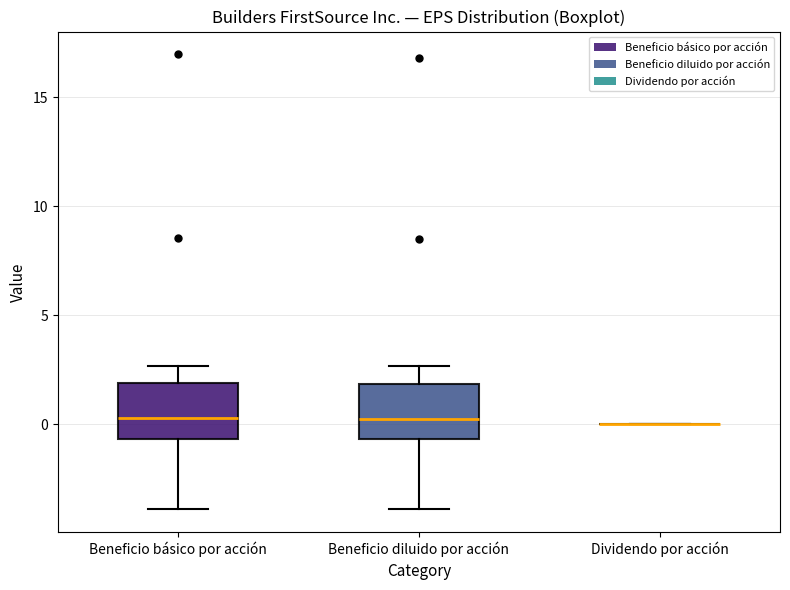

Reading left to right, read every box against the y-axis: the position of its median line, the range the box covers, and the ends of its whiskers. The values are not printed on the chart, so give them approximately, as read against the axis.

Beneficio básico por acción: median 0.5, box -0.5 to 2.0, whiskers -4.0 to 2.5
Beneficio diluido por acción: median 0.5, box -0.5 to 2.0, whiskers -4.0 to 2.5
Dividendo por acción: box collapsed to a line at 0.0, whiskers 0.0 to 0.0